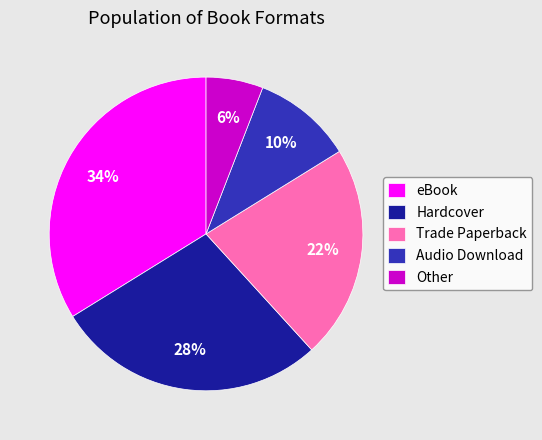

Do Other and eBook together represent more than half of the pie?

No